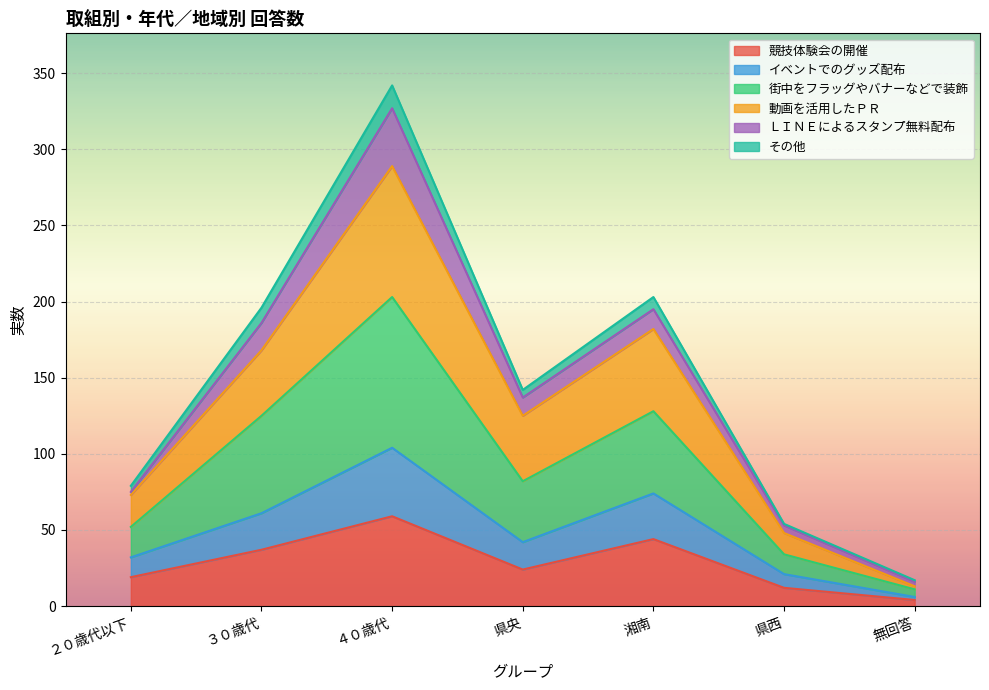

Is the value of 街中をフラッグやバナーなどで装飾 at 県西 greater than the value of イベントでのグッズ配布 at ４０歳代?

No